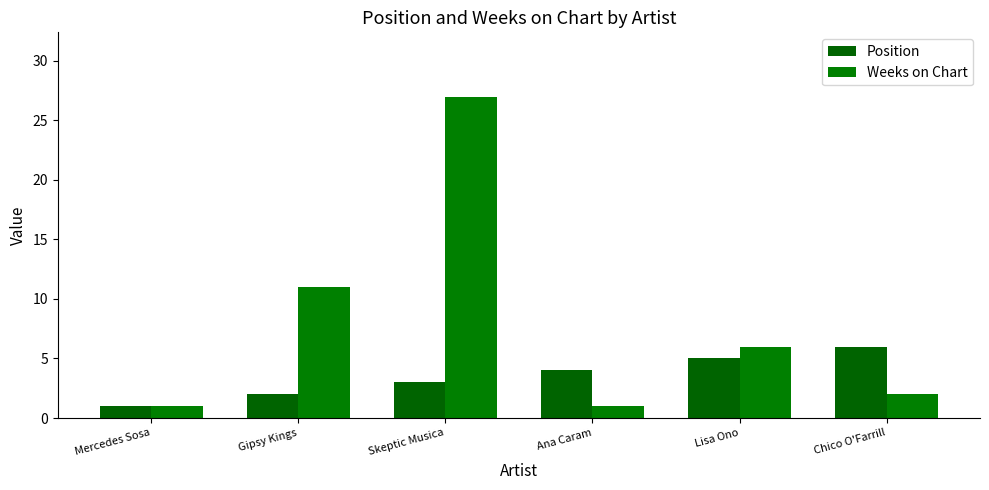

At Lisa Ono, list the series in order from largest to smallest.

Weeks on Chart, Position